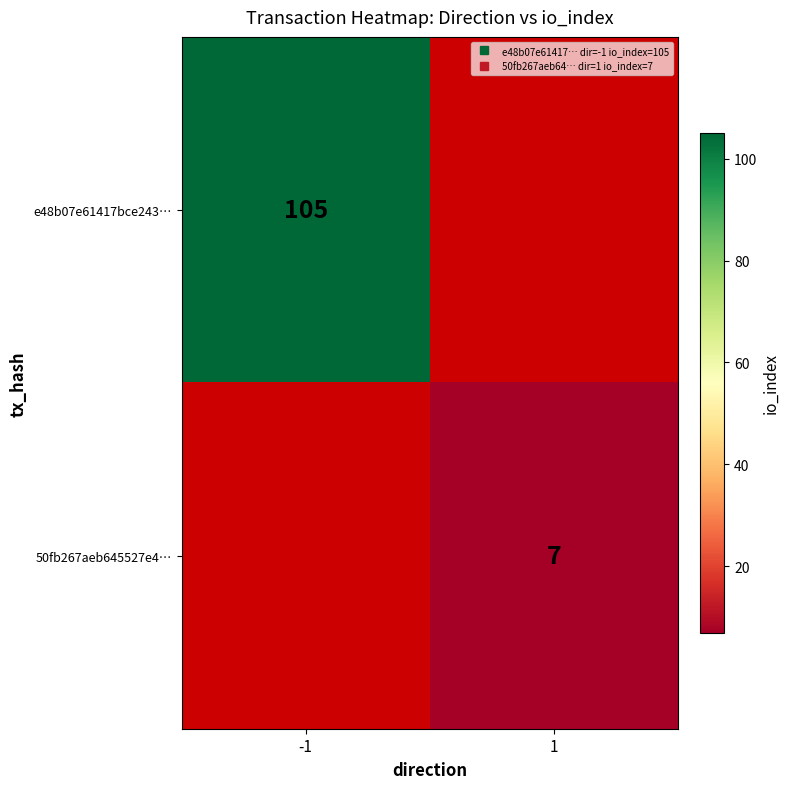

At which category does the chart reach its minimum across all series?

1